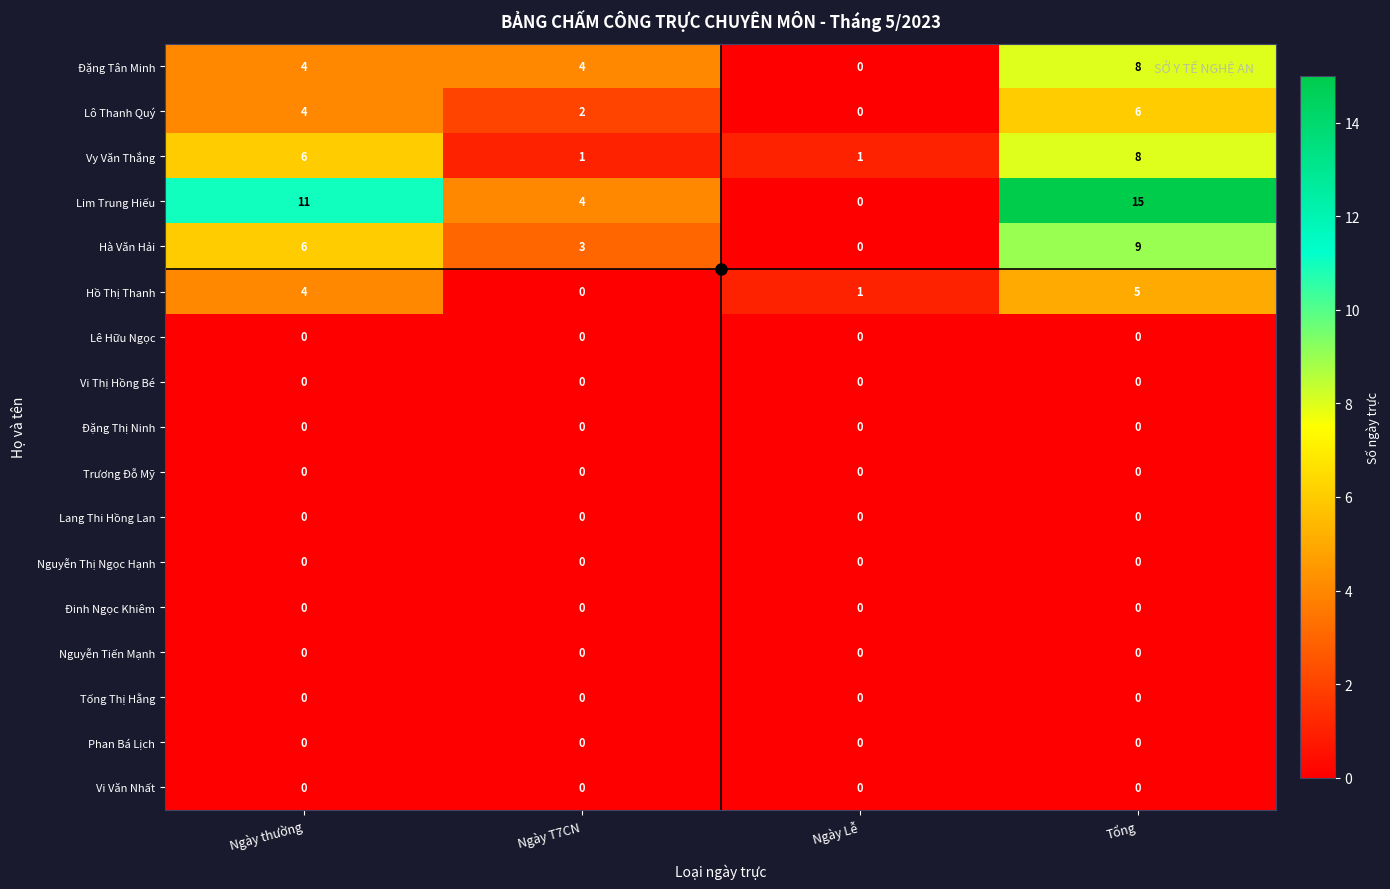

Is it true that Nguyễn Tiến Mạnh equals 0 at Ngày Lễ?

True